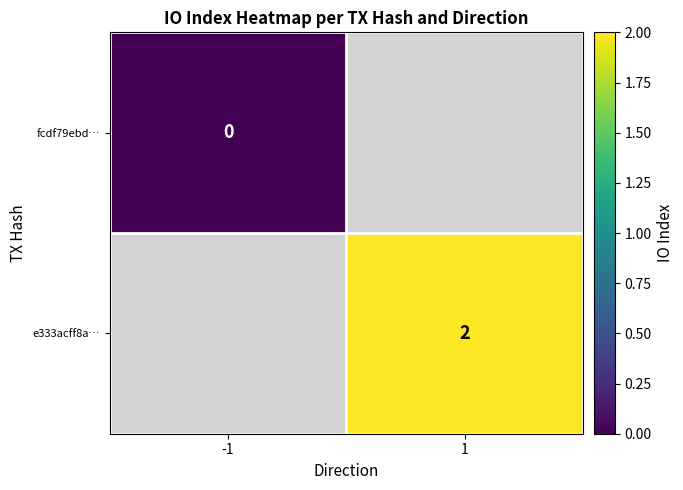

The value of e333acff8a… at 1 is 2. True or false?

True